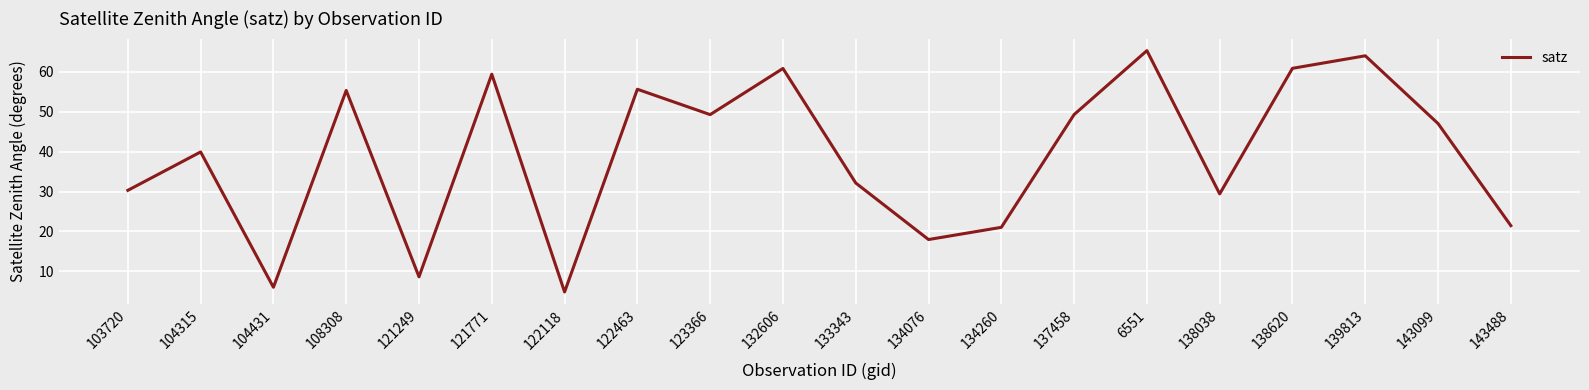

What is the ratio of the value at 104431 to the value at 138038?

0.2